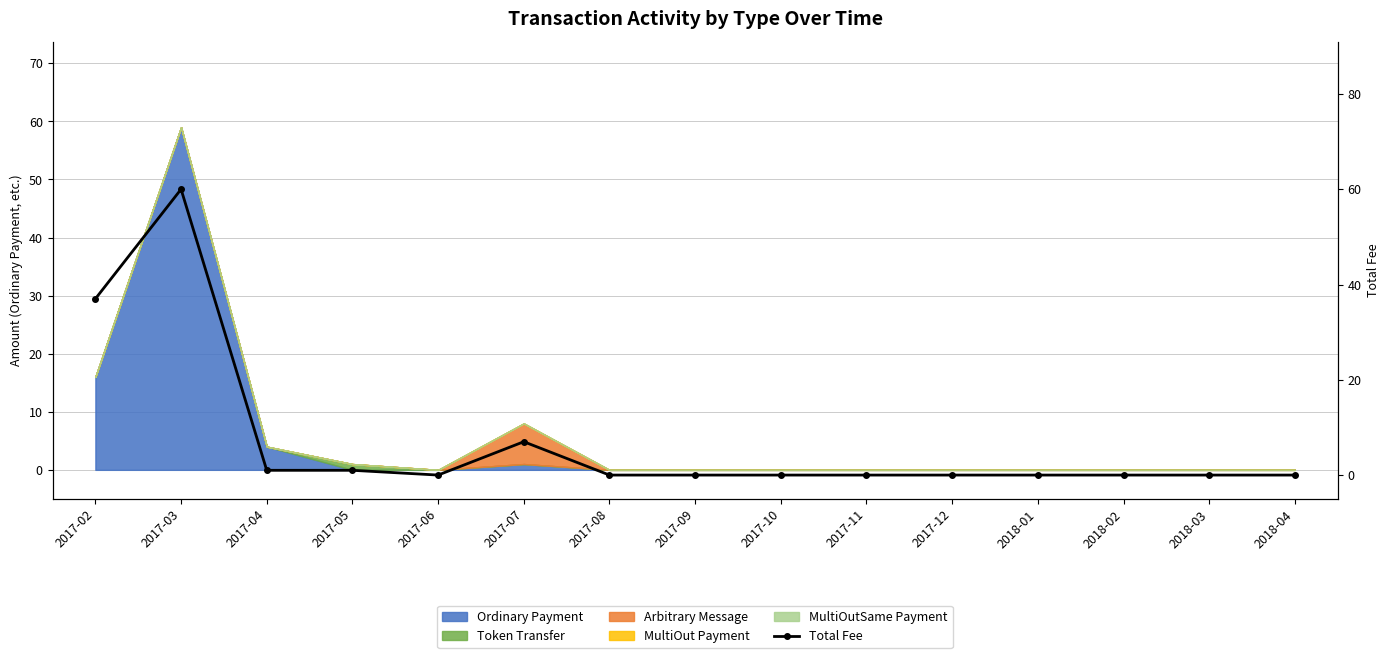

How many values are above zero?

5